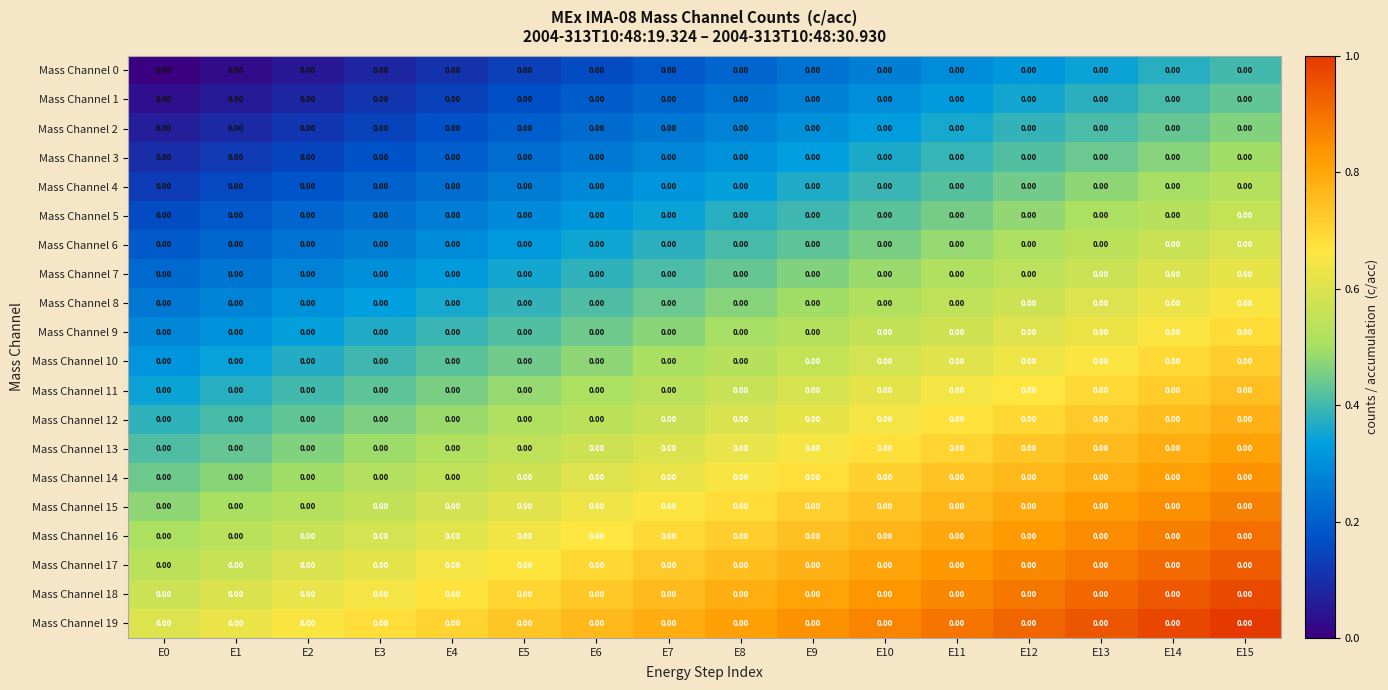

Which label corresponds to the smallest value in the chart?

E0